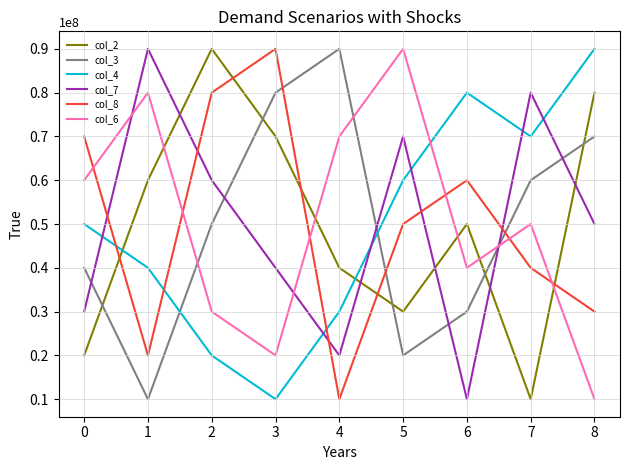

What is the total value across all series at 7?

310000000